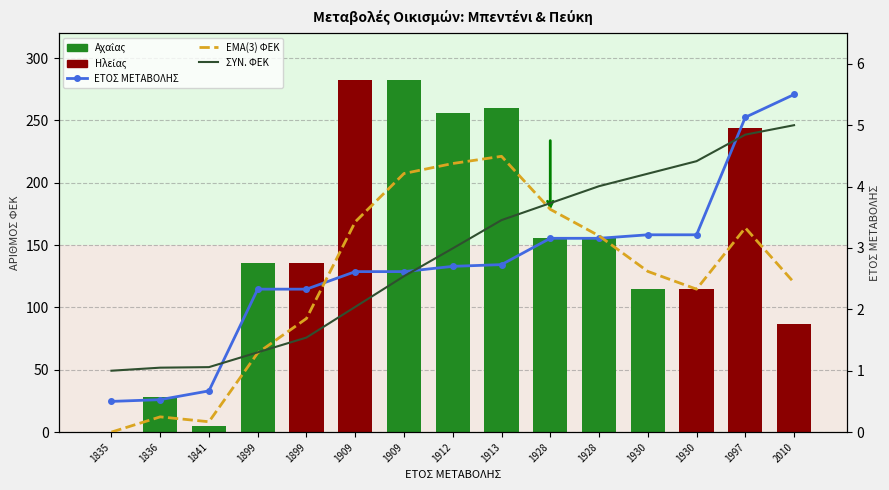

At 1997, list the series in order from largest to smallest.

ΑΡΙΘΜΟΣ ΦΕΚ (Αχαΐας=πράσινο, Ηλείας=κόκκινο), ΕΤΟΣ ΜΕΤΑΒΟΛΗΣ, ΣΥΝ. ΦΕΚ, EMA(3) ΦΕΚ